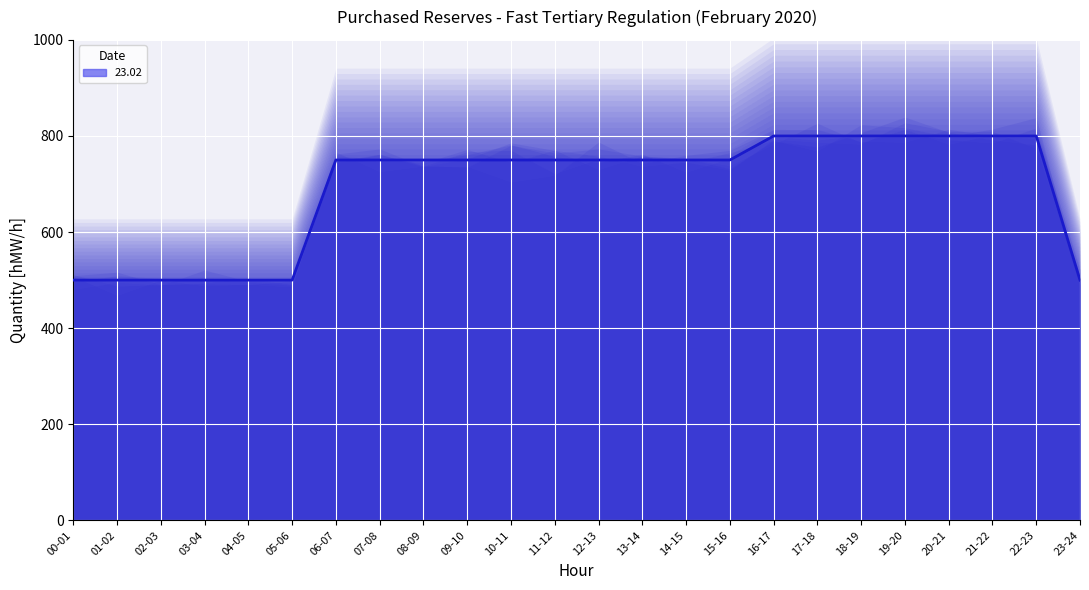

How many data points are less than 750?

7